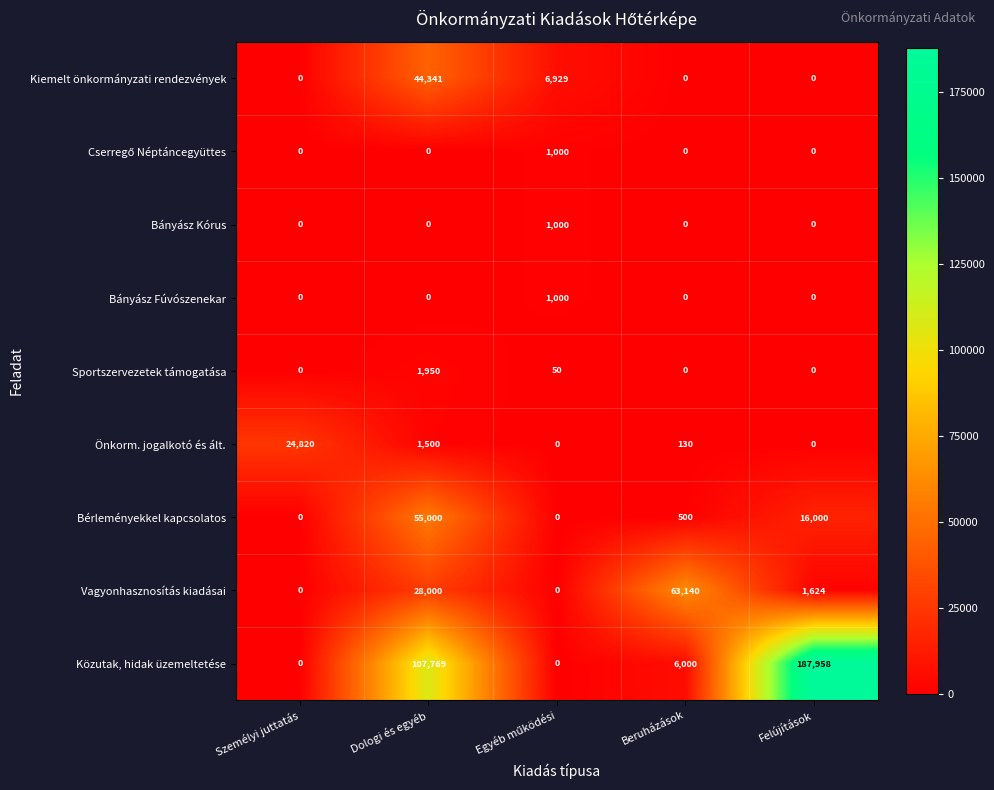

Read the Vagyonhasznosítás kiadásai value at Dologi és egyéb.

28000